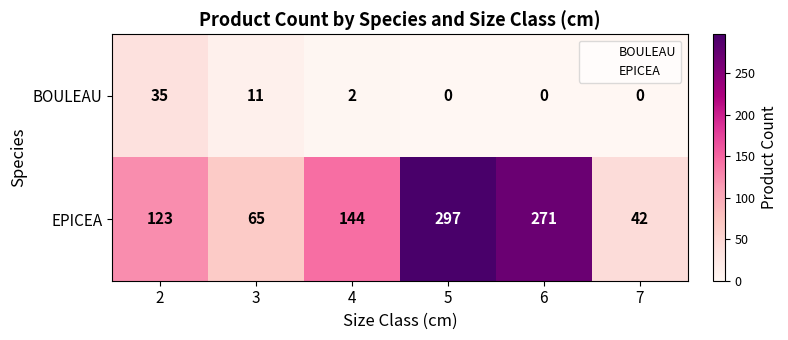

Which series changed the most between 2 and 7?

EPICEA